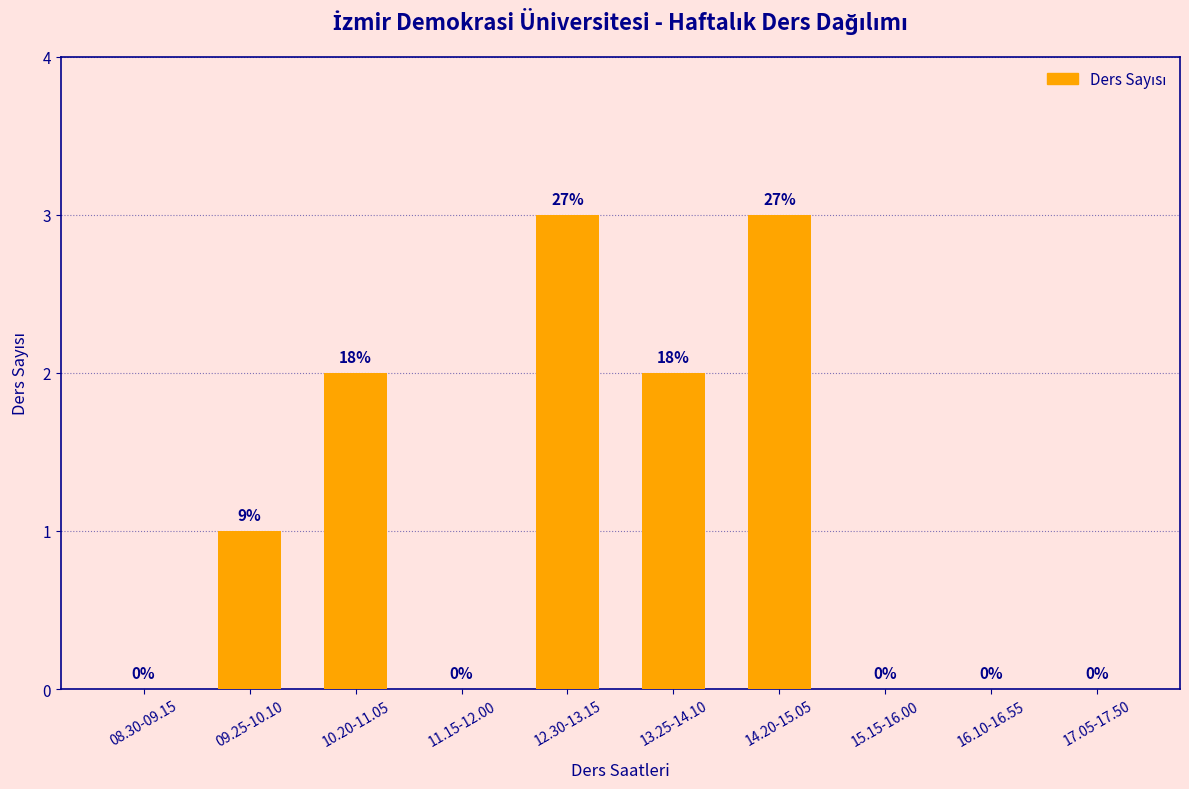

What is the sum of all values?

11